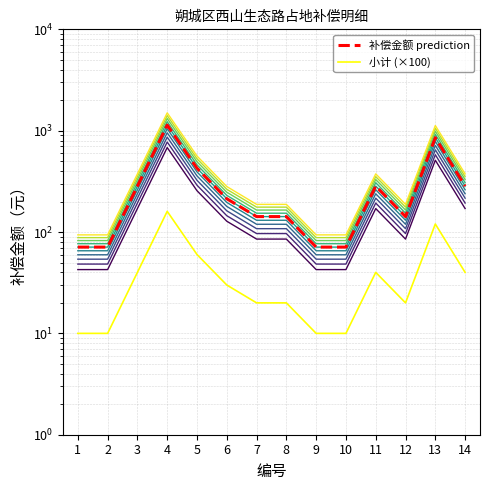

Is this an area chart (filled region under the line)?

No